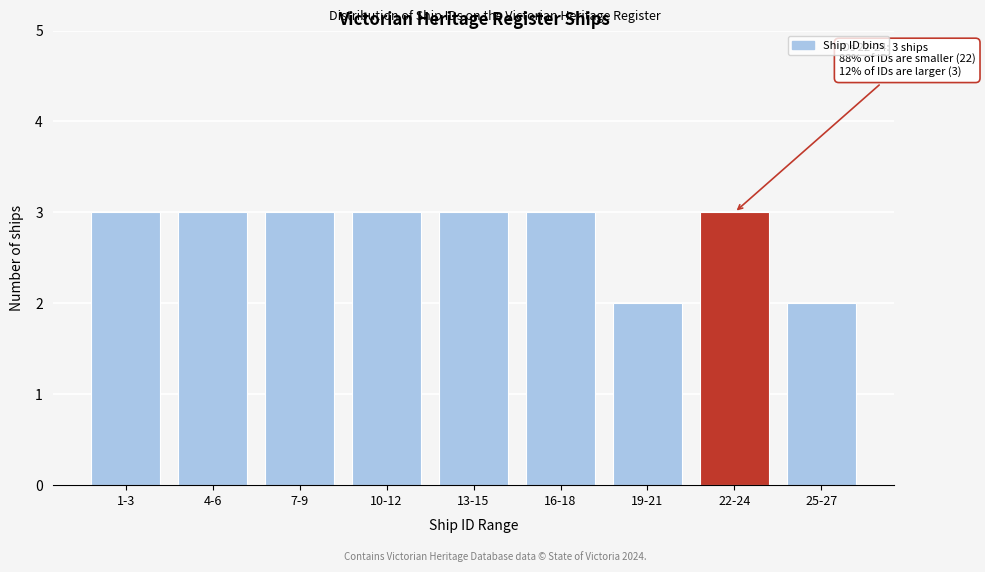

Reading left to right, list all the values displayed in this chart.

1-3=3	4-6=3	7-9=3	10-12=3	13-15=3	16-18=3	19-21=2	22-24=3	25-27=2